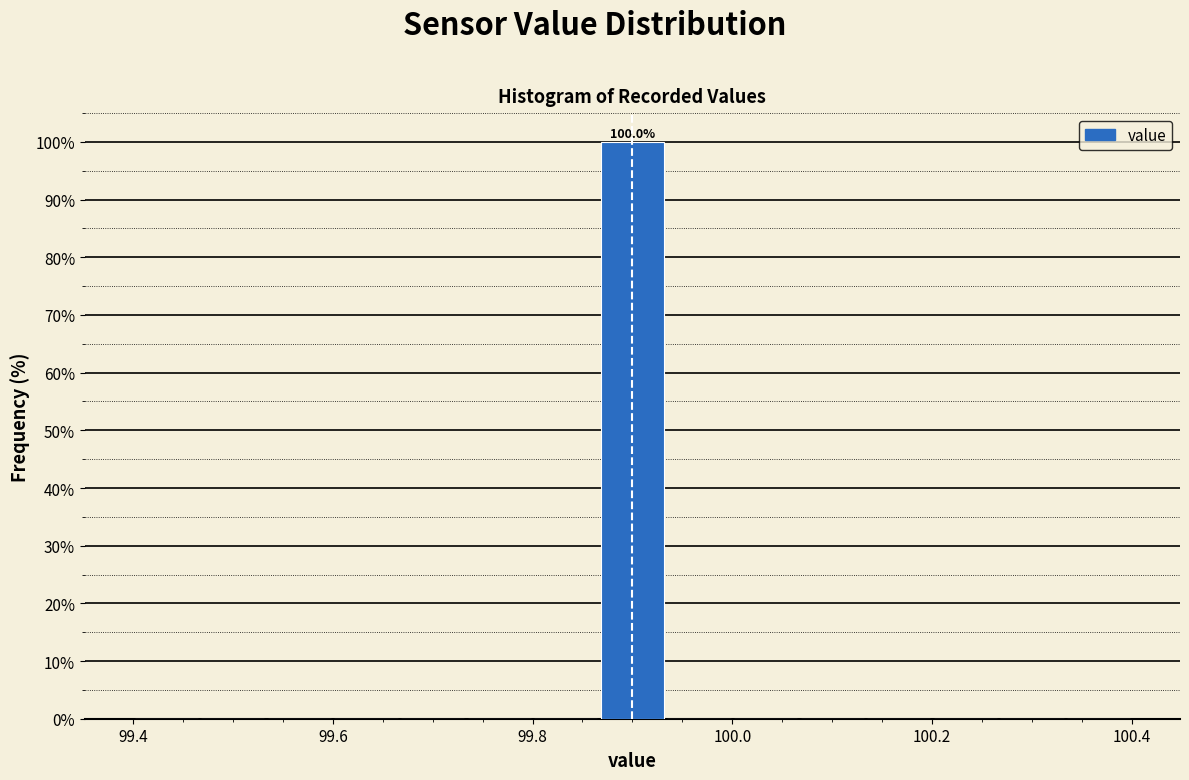

Around what value on the x-axis is the tallest bar? Give the approximate position of its centre, as read against the axis.

99.90